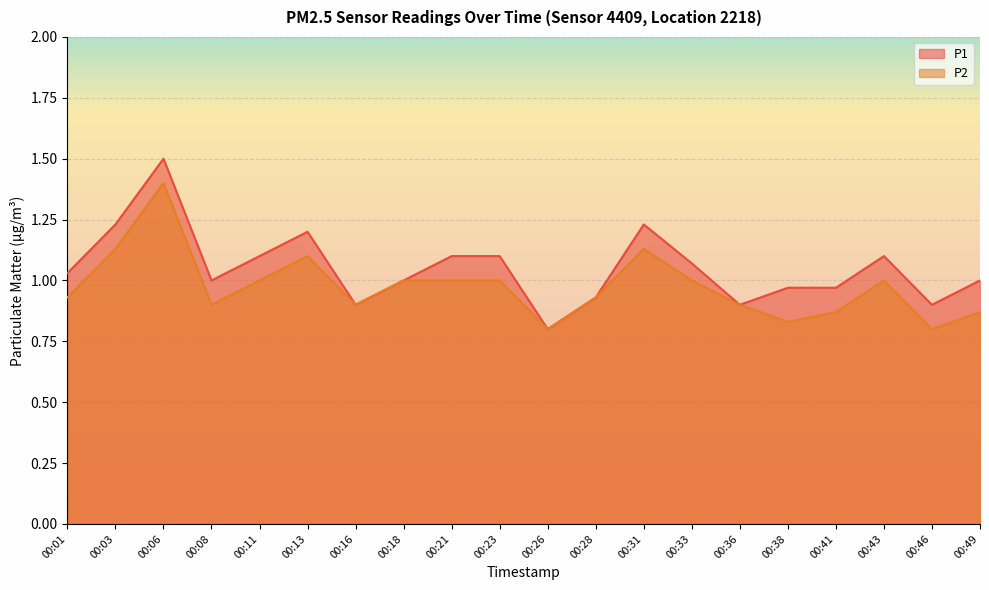

What are all the series names shown in the legend?

P1, P2